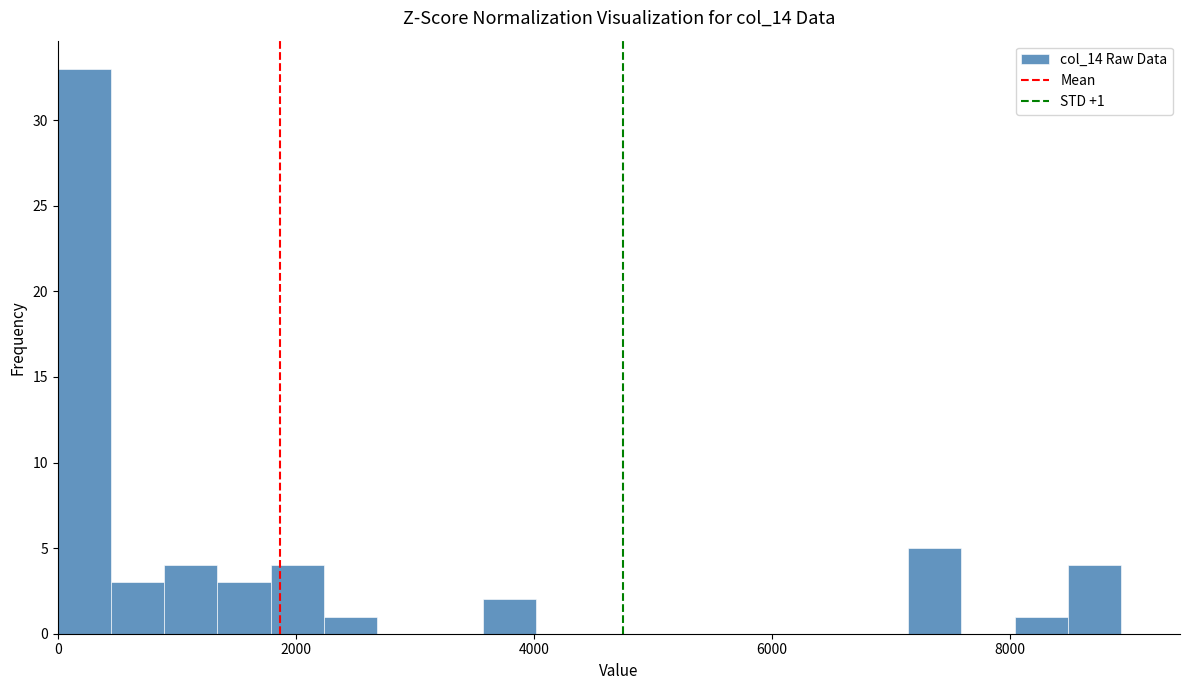

Read against the x-axis, roughly where is the centre of the tallest bar?

200